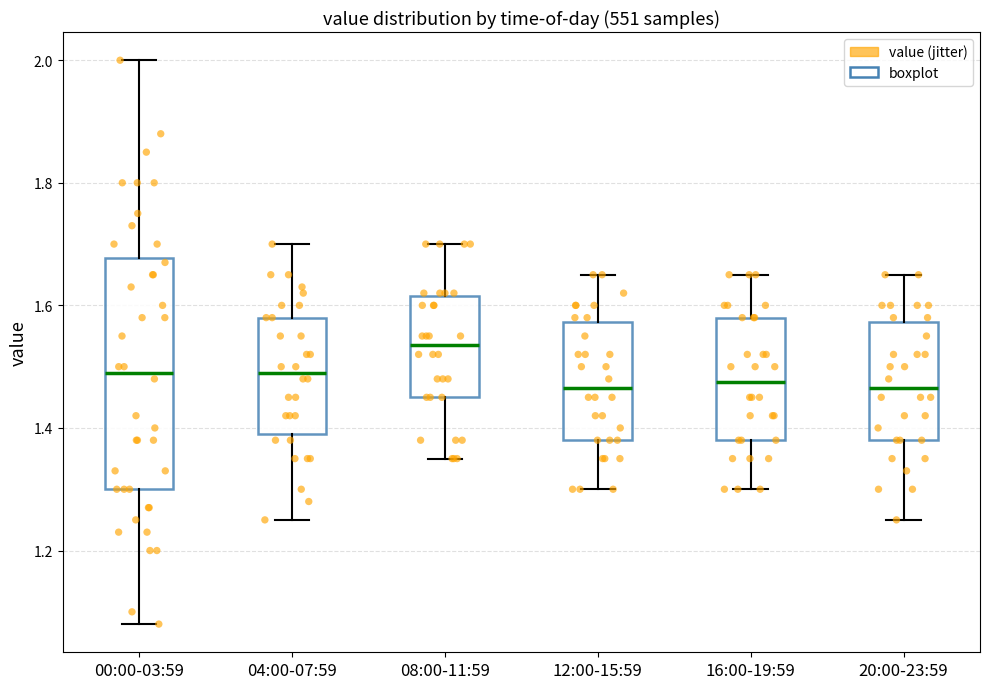

Reading left to right, transcribe this box plot: for each box, give where its median line is, the range the box spans, and where its two whiskers end, as read against the y-axis. The values are not printed on the chart, so give them approximately, as read against the axis.

00:00-03:59: median 1.50, box 1.30 to 1.68, whiskers 1.08 to 2.00
04:00-07:59: median 1.50, box 1.40 to 1.58, whiskers 1.26 to 1.70
08:00-11:59: median 1.54, box 1.46 to 1.62, whiskers 1.36 to 1.70
12:00-15:59: median 1.46, box 1.38 to 1.58, whiskers 1.30 to 1.66
16:00-19:59: median 1.48, box 1.38 to 1.58, whiskers 1.30 to 1.66
20:00-23:59: median 1.46, box 1.38 to 1.58, whiskers 1.26 to 1.66